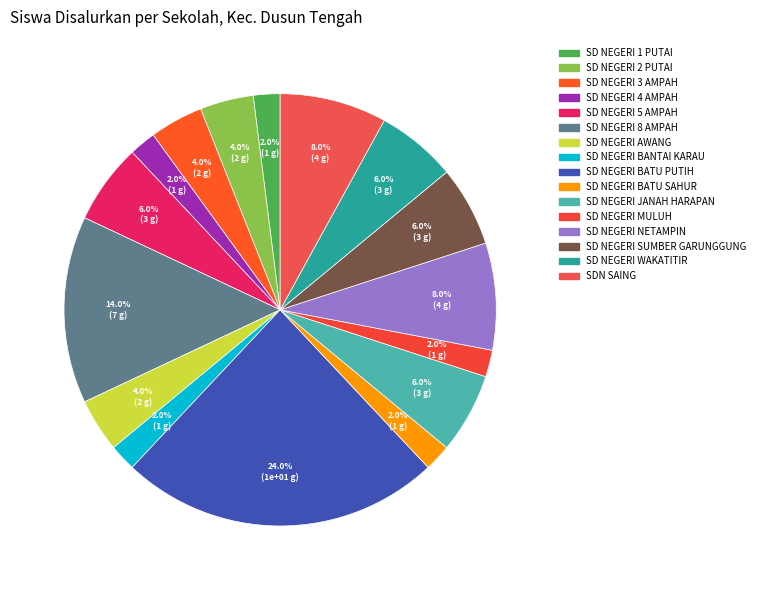

Count the number of slices in the pie.

16